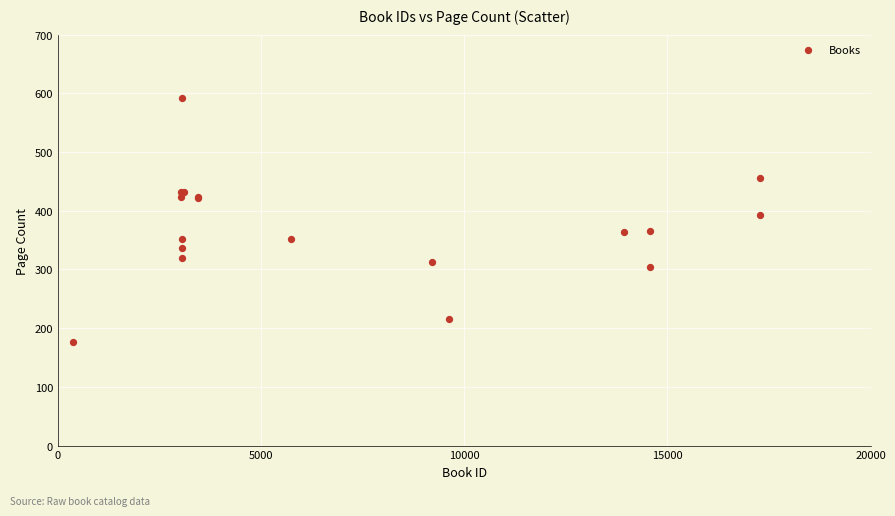

What Y value in the scatter plot is closest to 384?

392